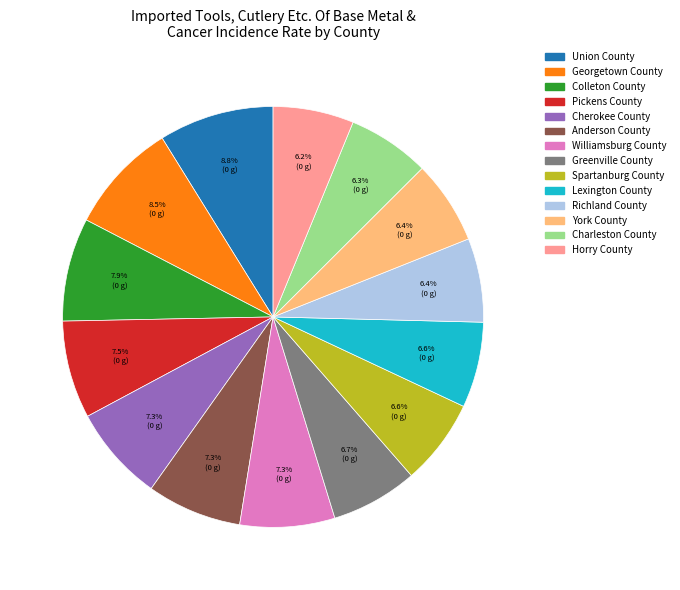

How many slices are in this pie chart?

14